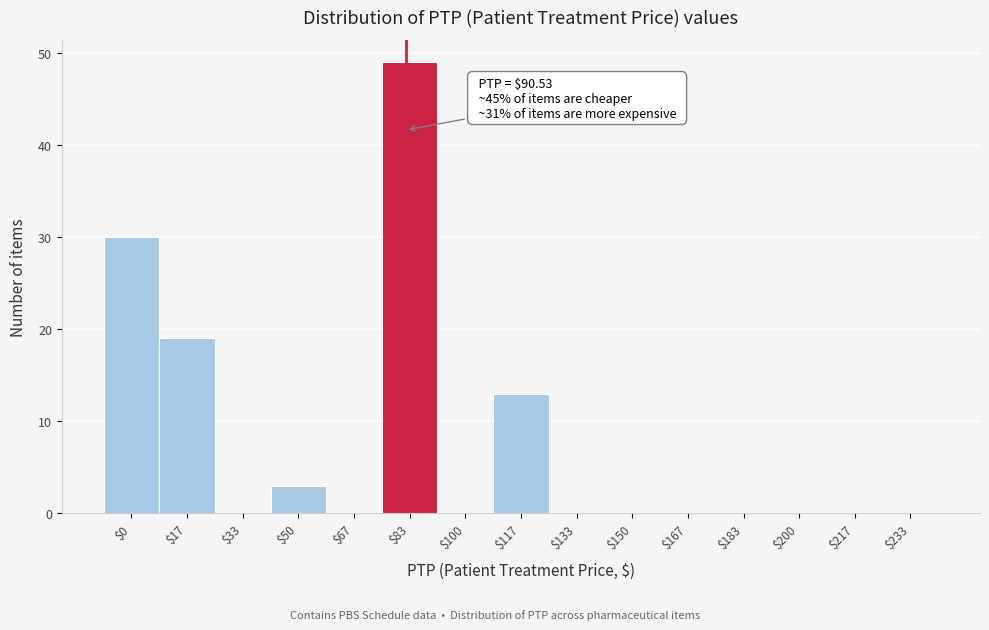

Which label corresponds to the largest value in the chart?

$83